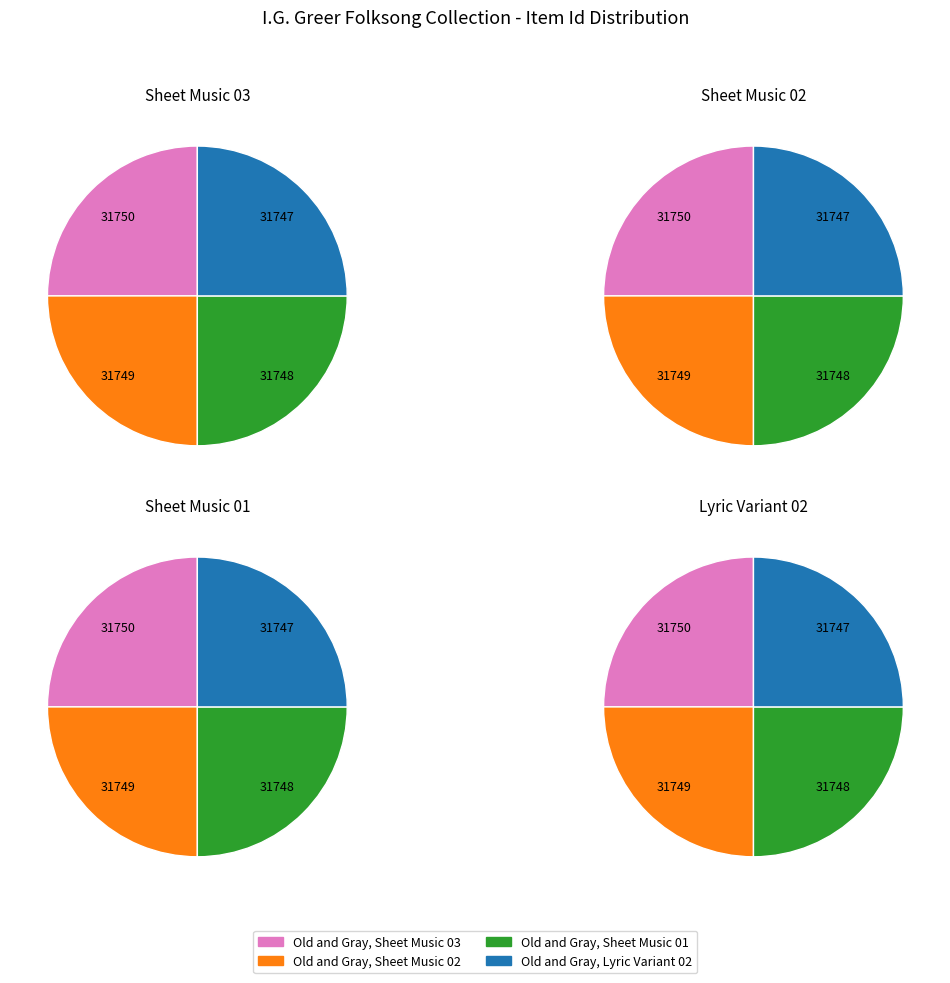

What percentage is NOT represented by Old and Gray, Sheet Music 03?

75.0%